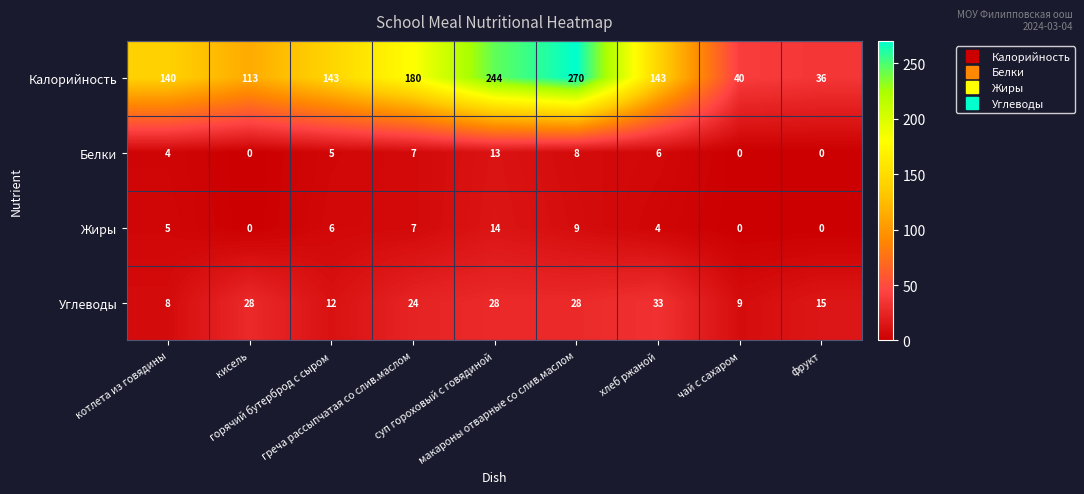

List the series in order of their peak value, highest first.

Калорийность, Углеводы, Жиры, Белки